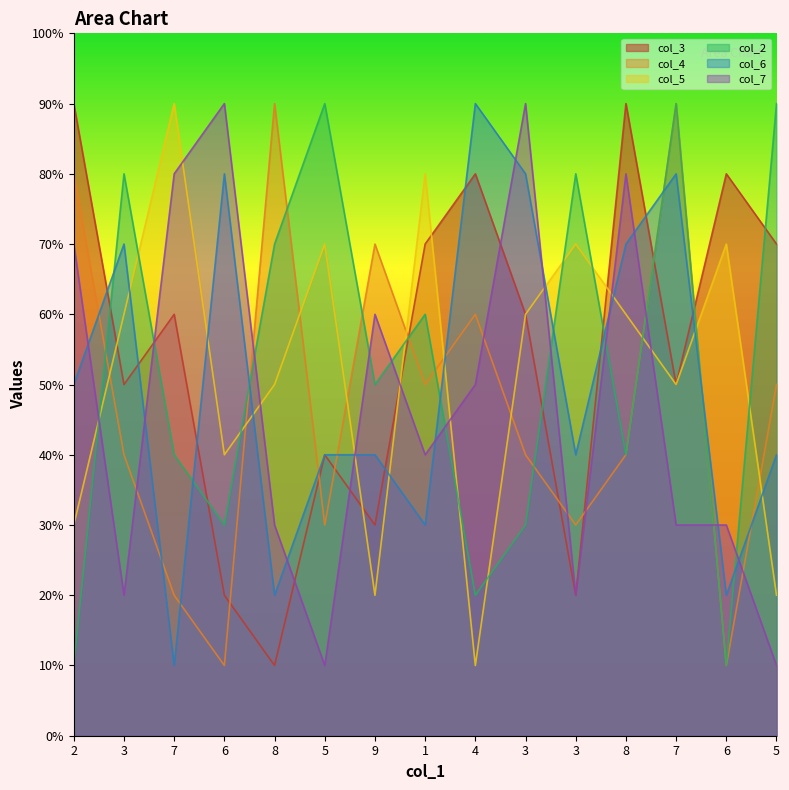

What is the approximate value of col_3 at 5?

7